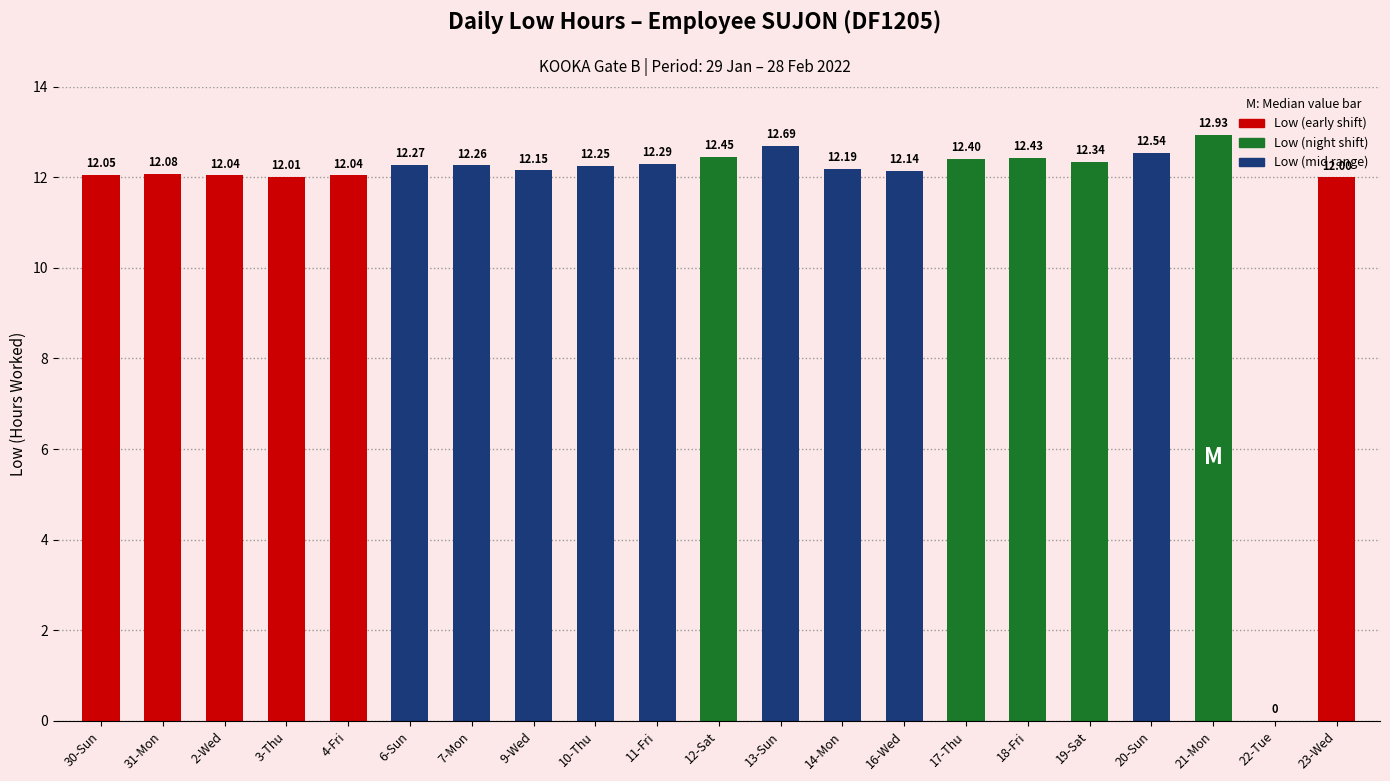

What value does the data have at 30-Sun?

12.1